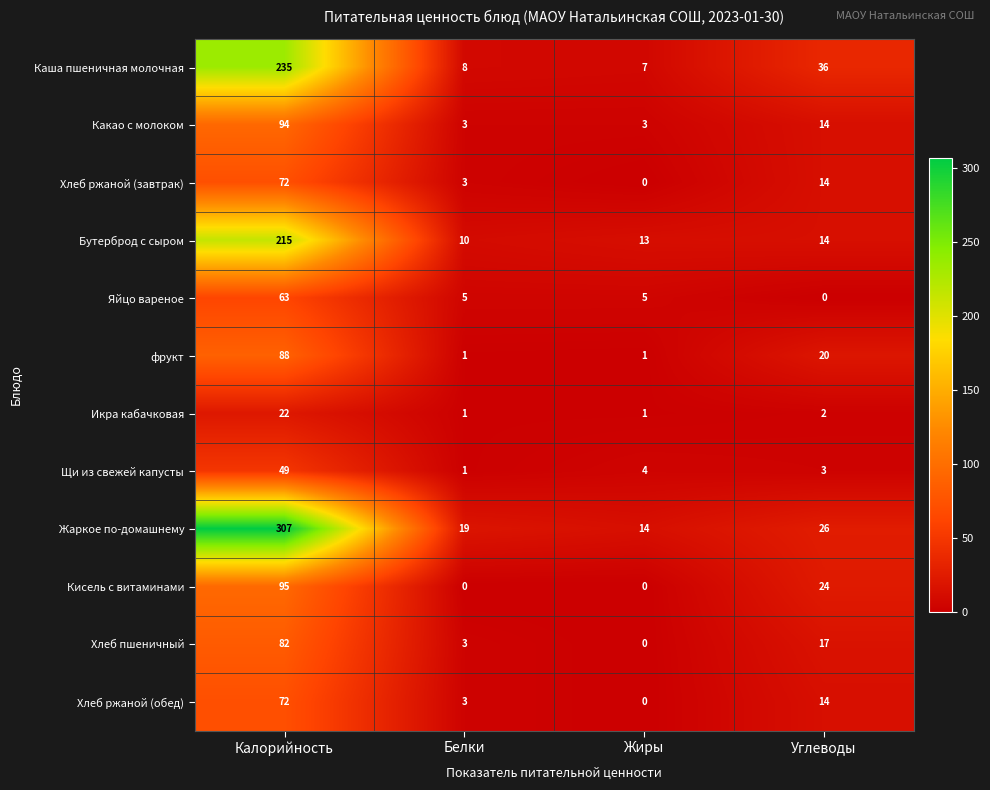

What is the total value across all series at Жиры?

48